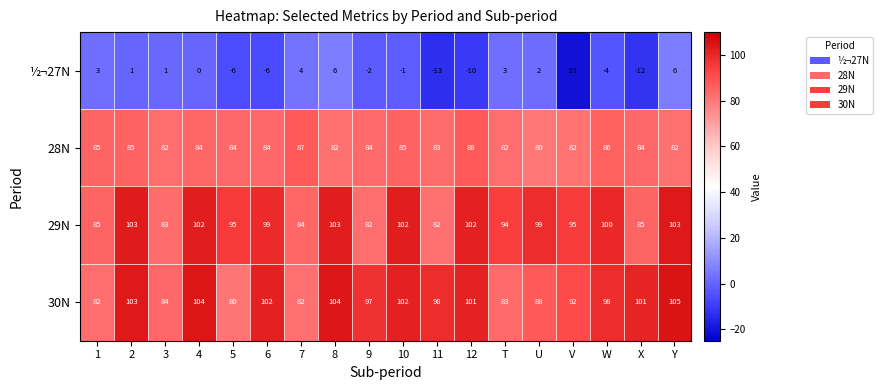

List the series in order of their peak value, lowest first.

½¬27N, 28N, 29N, 30N